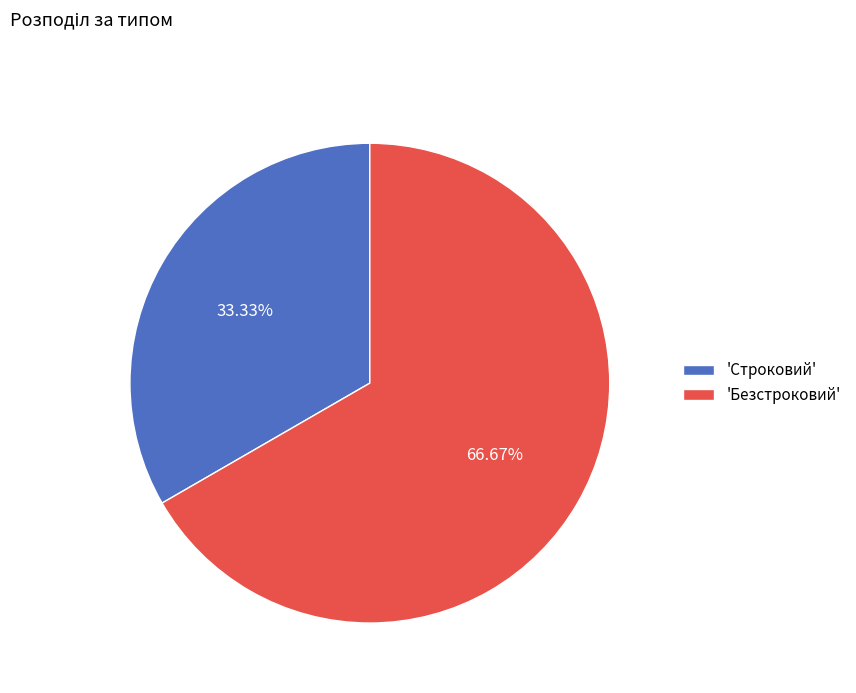

Is the sum of 'Безстроковий' and 'Строковий' greater than half?

Yes